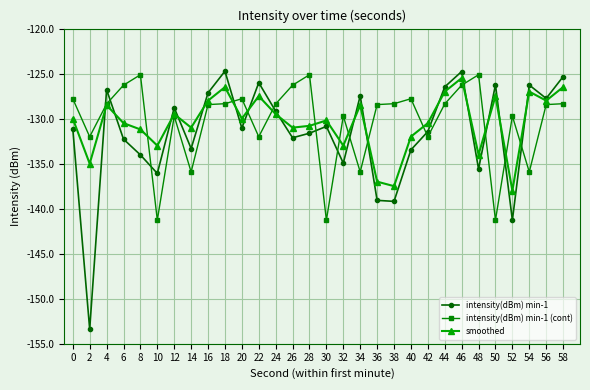

What is the difference between the highest and lowest values at 16?

1.3